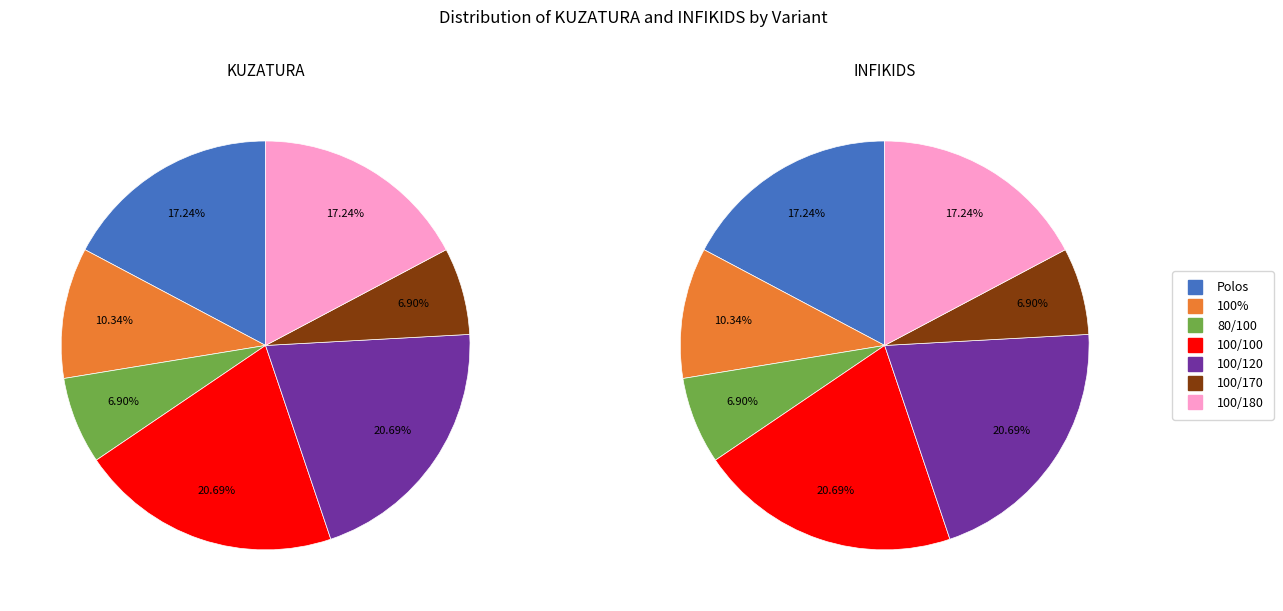

Is the sum of 100/100 and 80/100 greater than half?

No